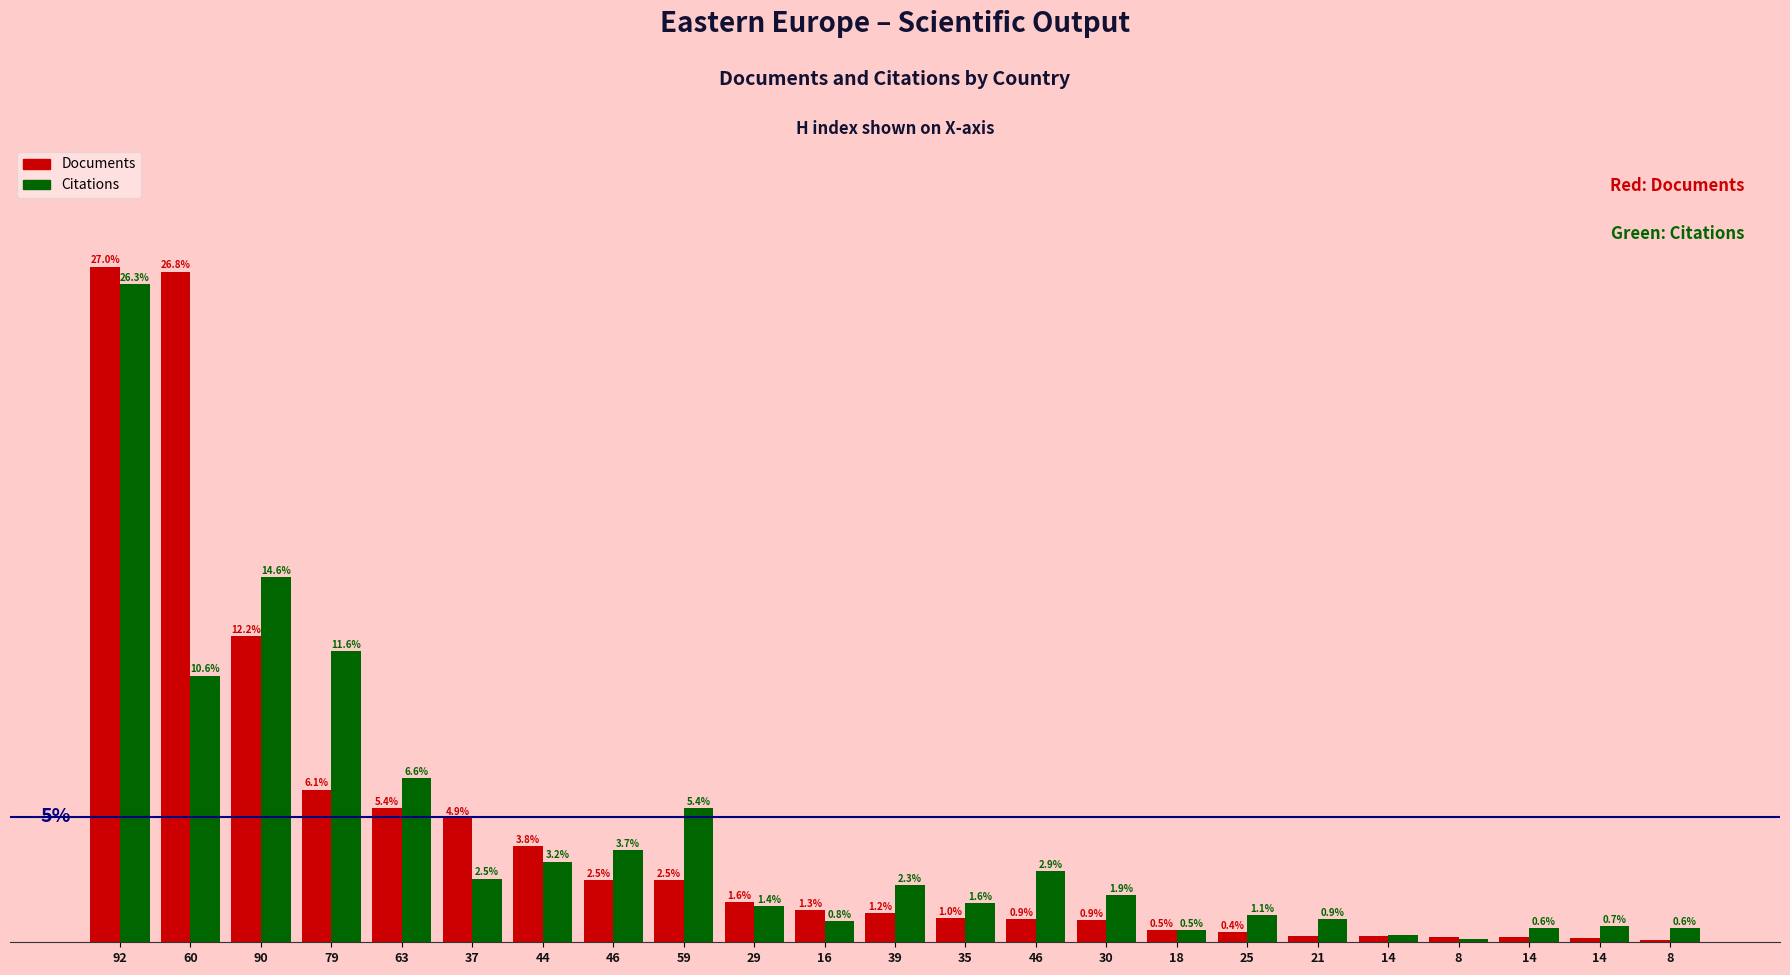

Reading right to left, what are all the values shown in this chart?

Documents: 0.1	0.2	0.2	0.2	0.2	0.3	0.4	0.5	0.9	0.9	1.0	1.2	1.3	1.6	2.5	2.5	3.8	4.9	5.4	6.1	12.2	26.8	27.0
Citations: 0.6	0.7	0.6	0.1	0.3	0.9	1.1	0.5	1.9	2.9	1.6	2.3	0.8	1.4	5.4	3.7	3.2	2.5	6.6	11.6	14.6	10.6	26.3